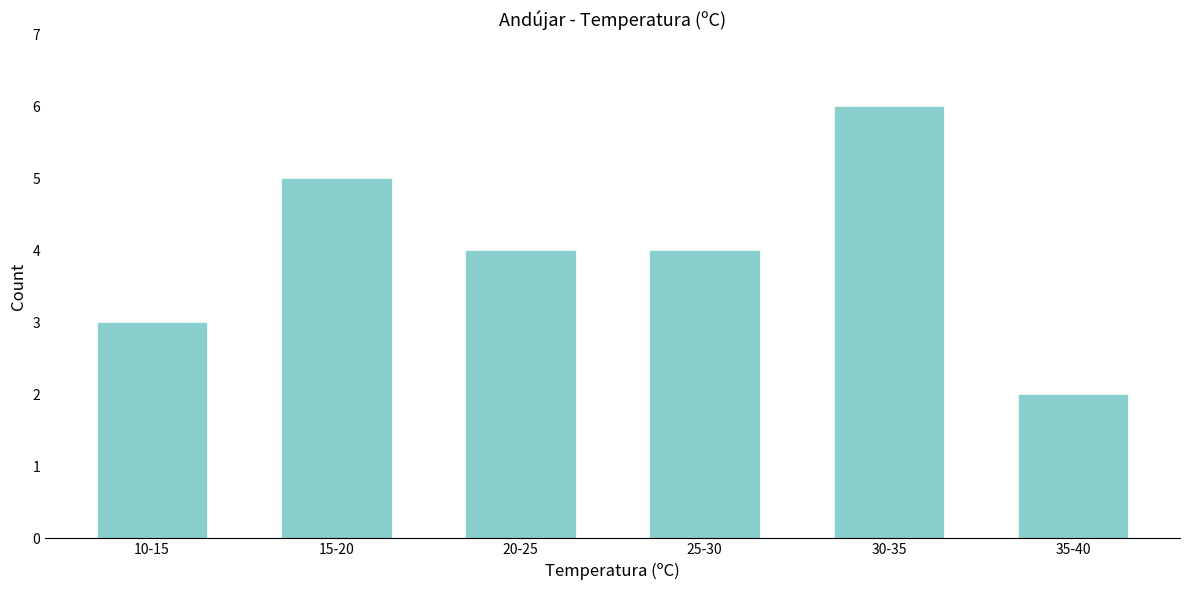

Reading left to right, what are all the values shown in this chart?

3	5	4	4	6	2